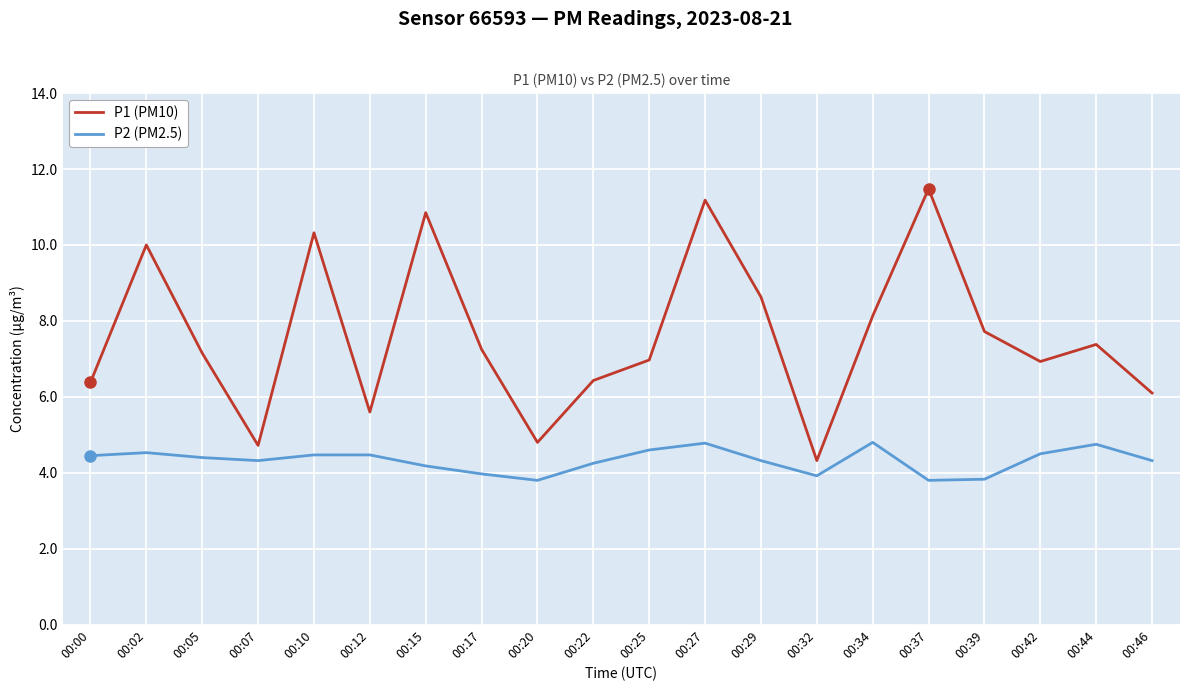

Which series has the largest total across all categories?

P1 (PM10)